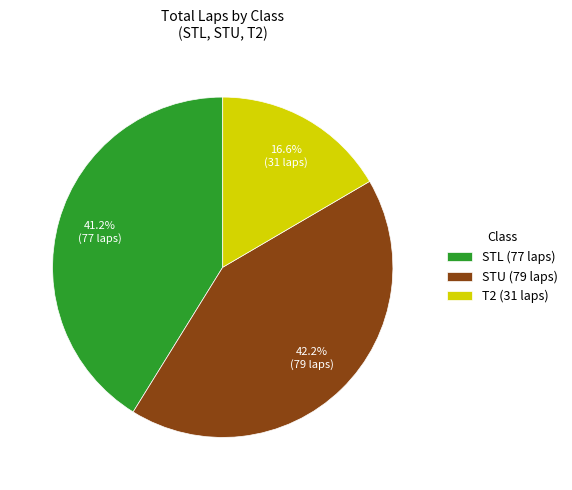

True or false: STL accounts for 57% of the total.

False